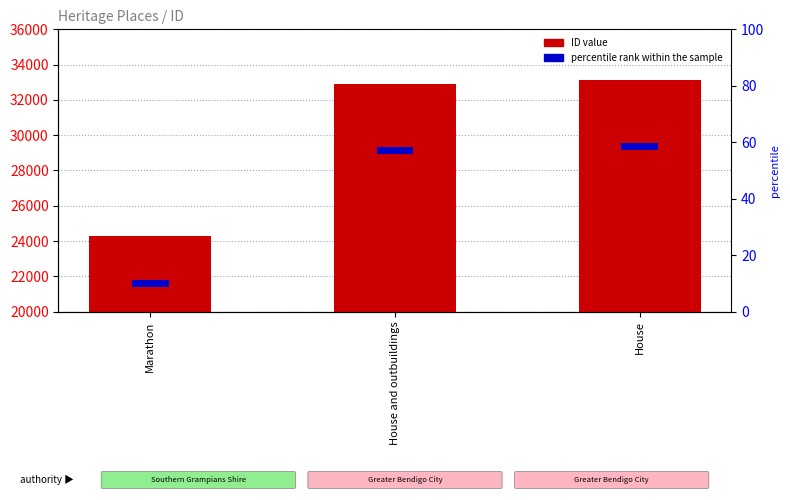

Which series has the largest range (max minus min)?

ID value